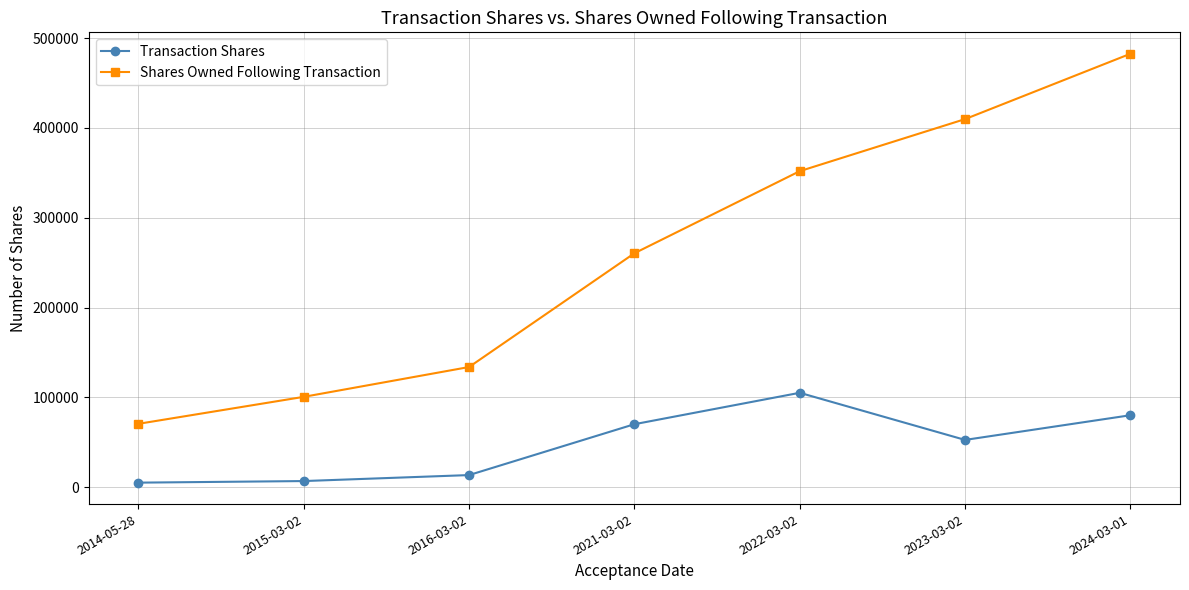

Read the Shares Owned Following Transaction value at 2024-03-01, to the nearest 10.

482660